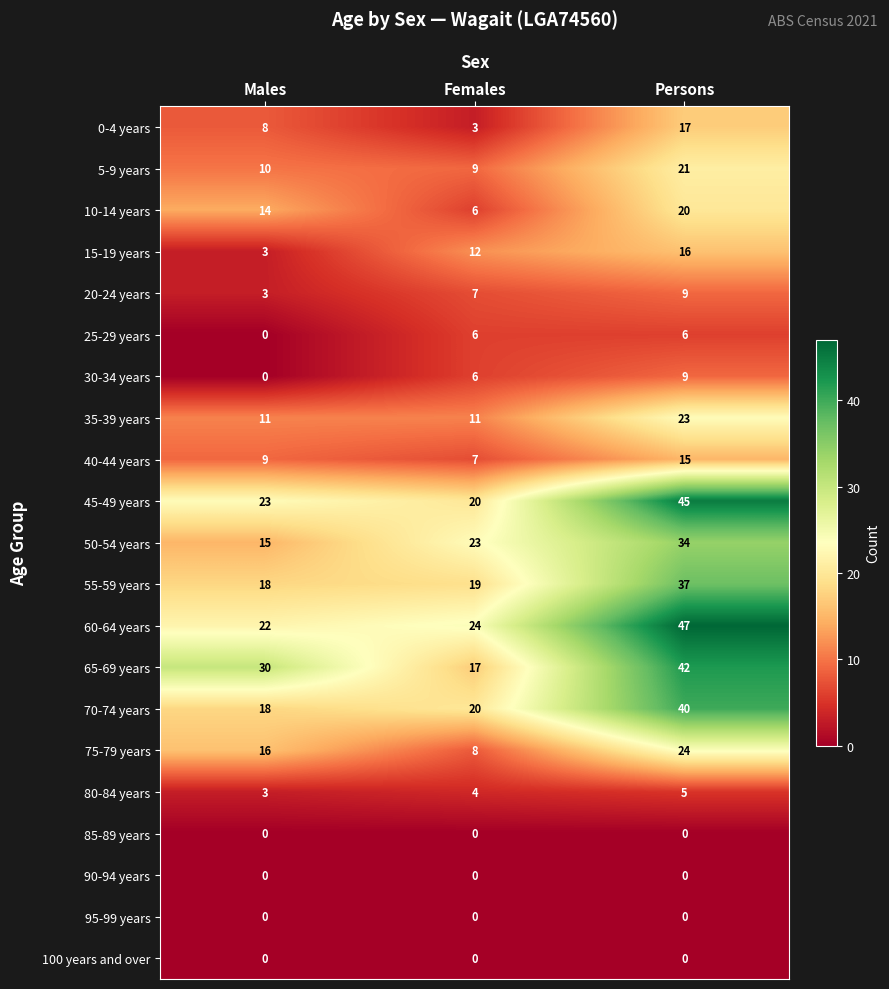

What is the sum of the 35-39 years values at Females and Males?

22